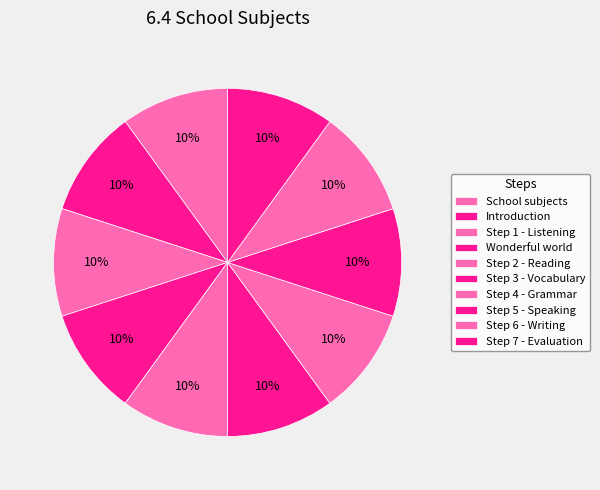

How much of the chart is everything except Wonderful world?

90.0%